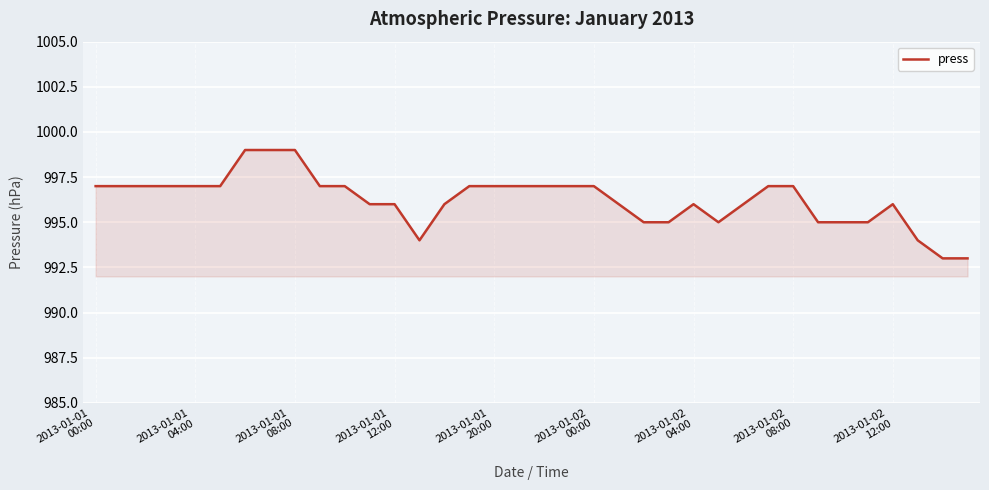

What is the smallest value displayed?

993